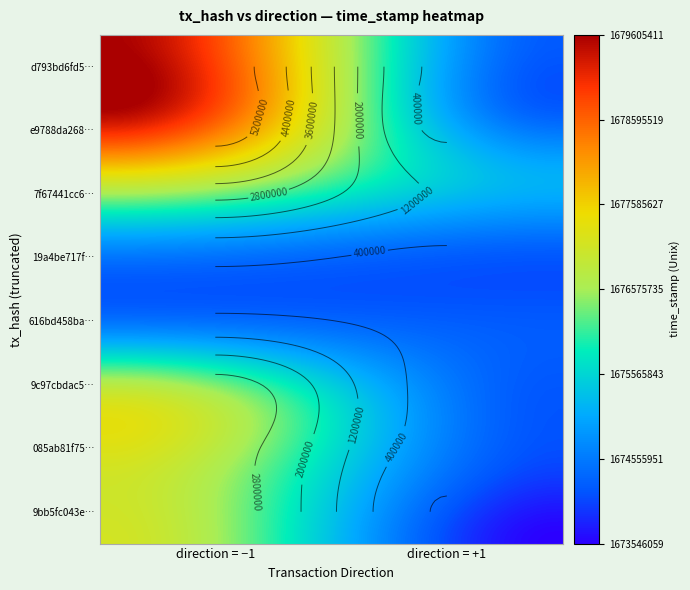

Is the value of 9c97cbdac569d5a2377 at time_stamp greater than the value of e9788da268913227f3 at direction?

Yes